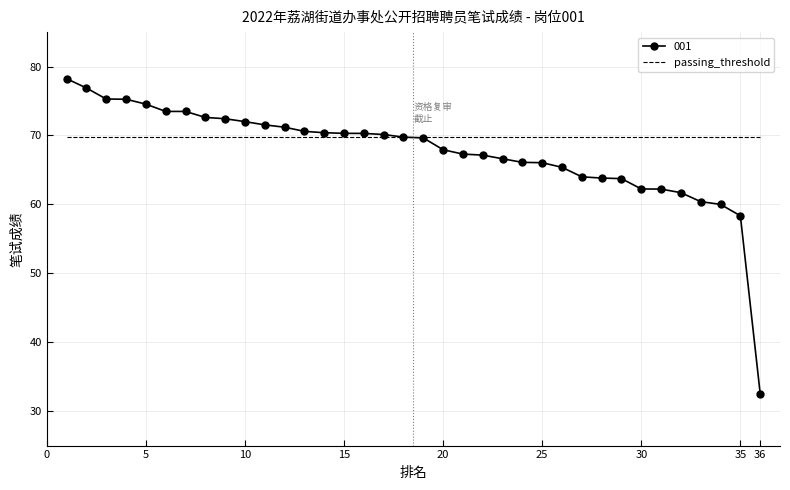

What is the maximum value for 001?

78.2